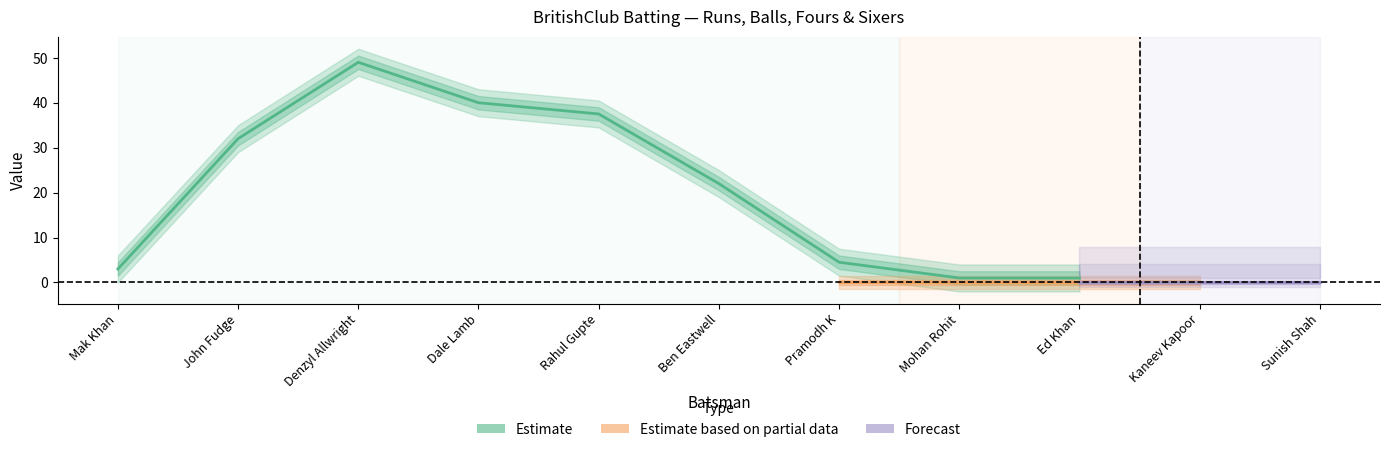

What is the sum of all Sixers values?

3